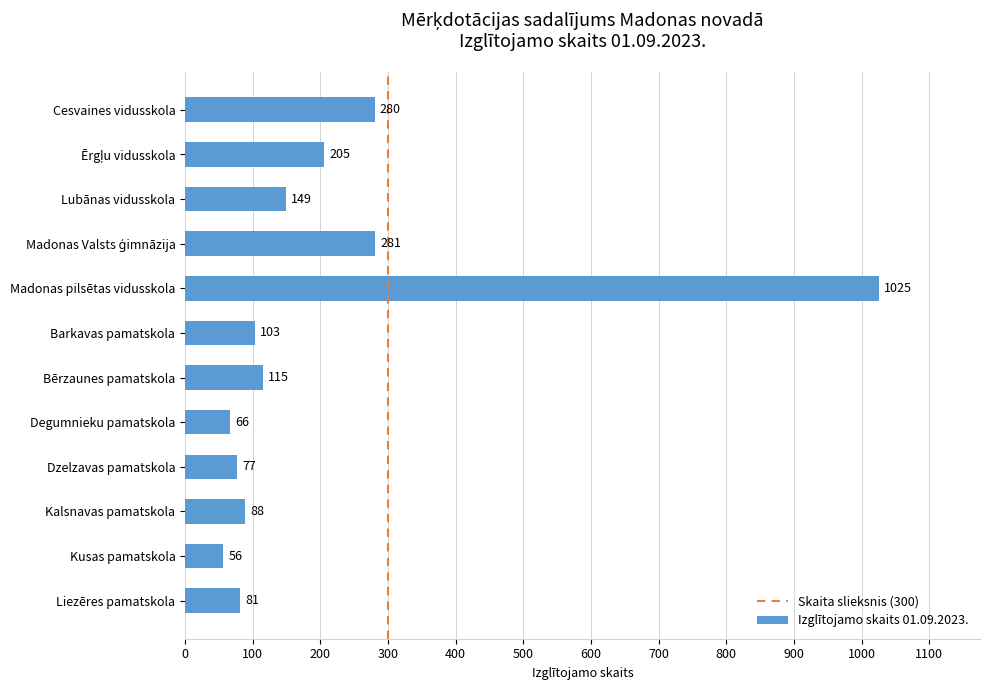

What is the change in value from Liezēres pamatskola to Barkavas pamatskola?

+22